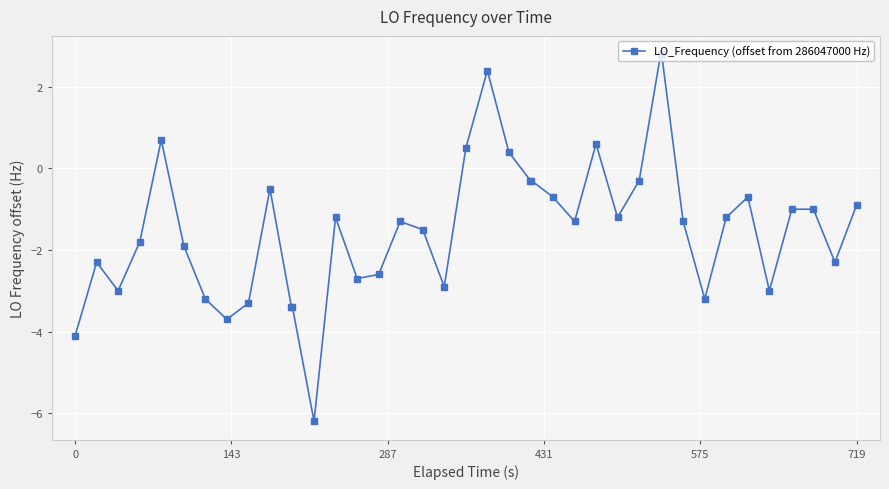

What is the value of the 30th point from the left?

2.8